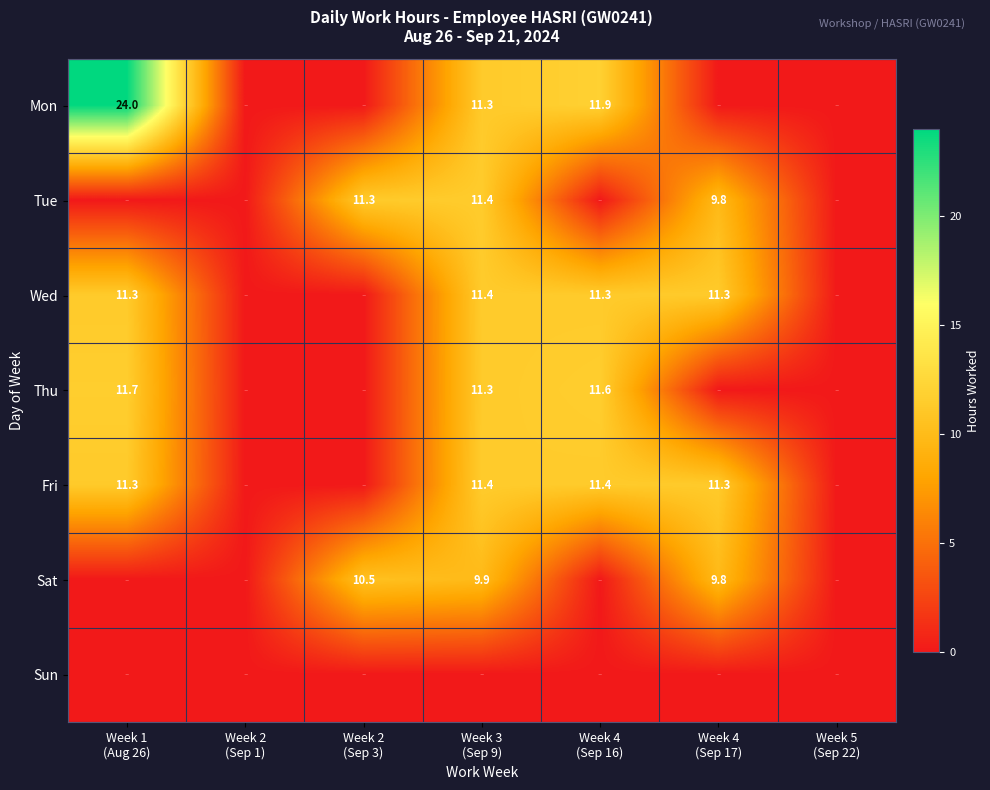

At which category does the chart reach its minimum across all series?

Week 2
(Sep 1)